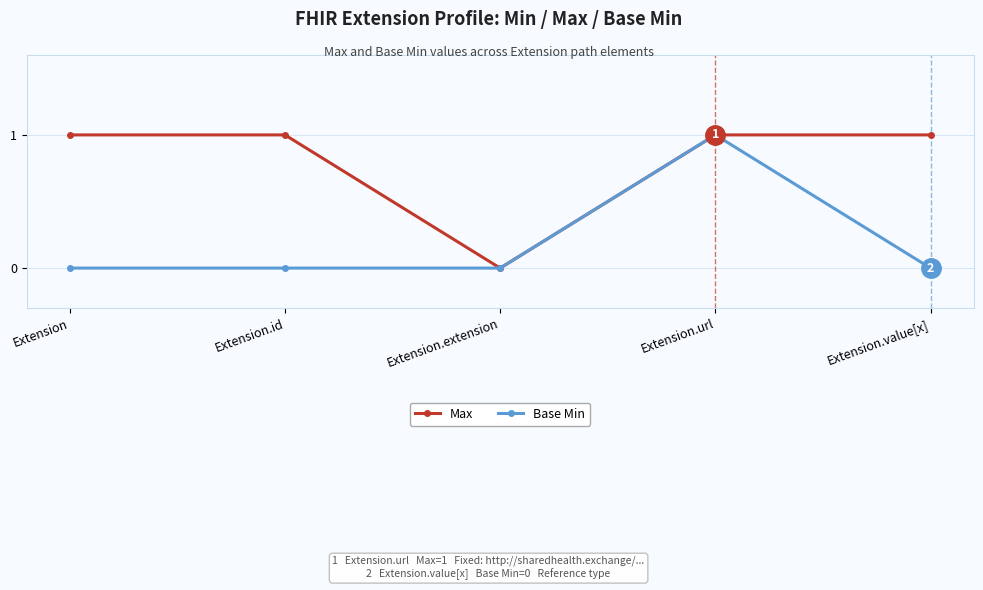

The value of Base Min at Extension.url is 1. True or false?

True